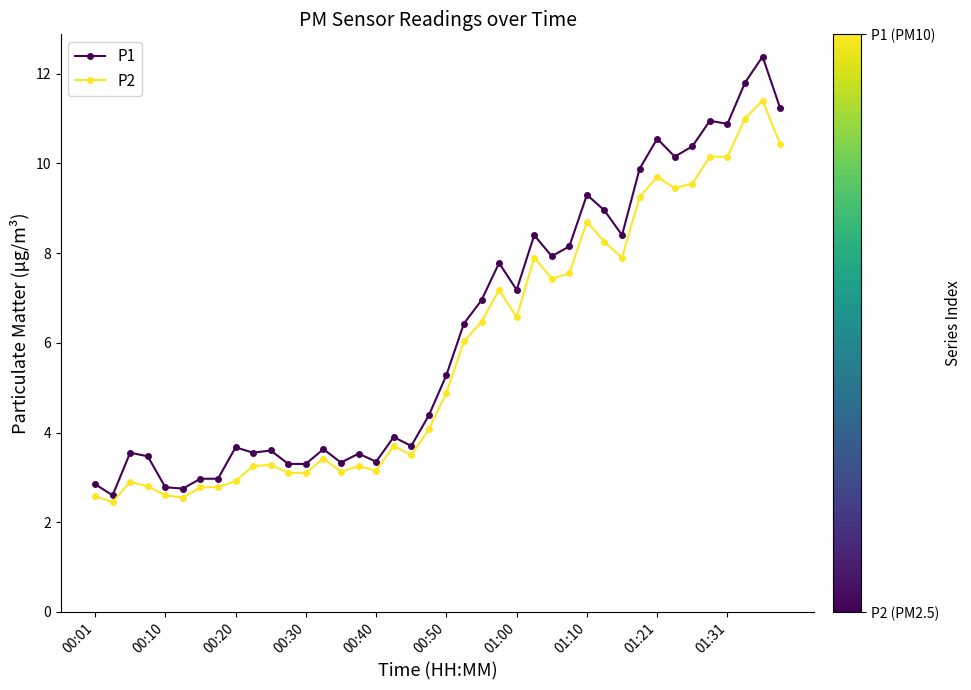

Rank the series by their maximum value, from highest to lowest.

P1, P2